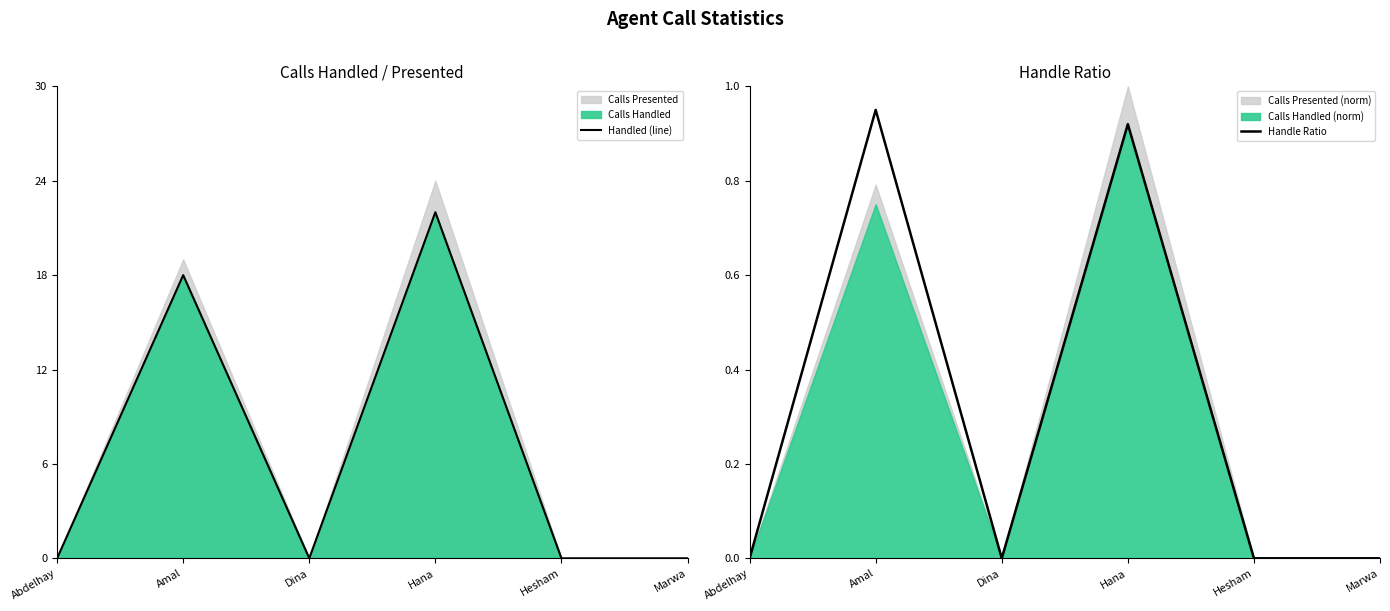

Does the chart have visible grid lines?

No